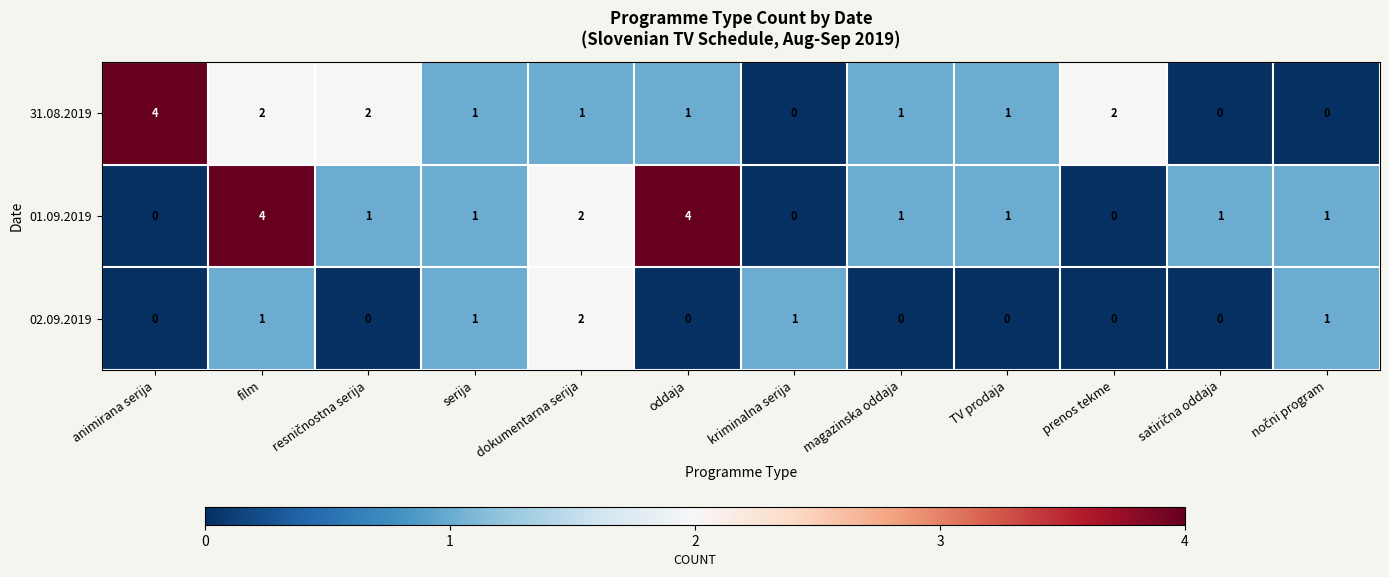

The value of 02.09.2019 at serija is 1. True or false?

True